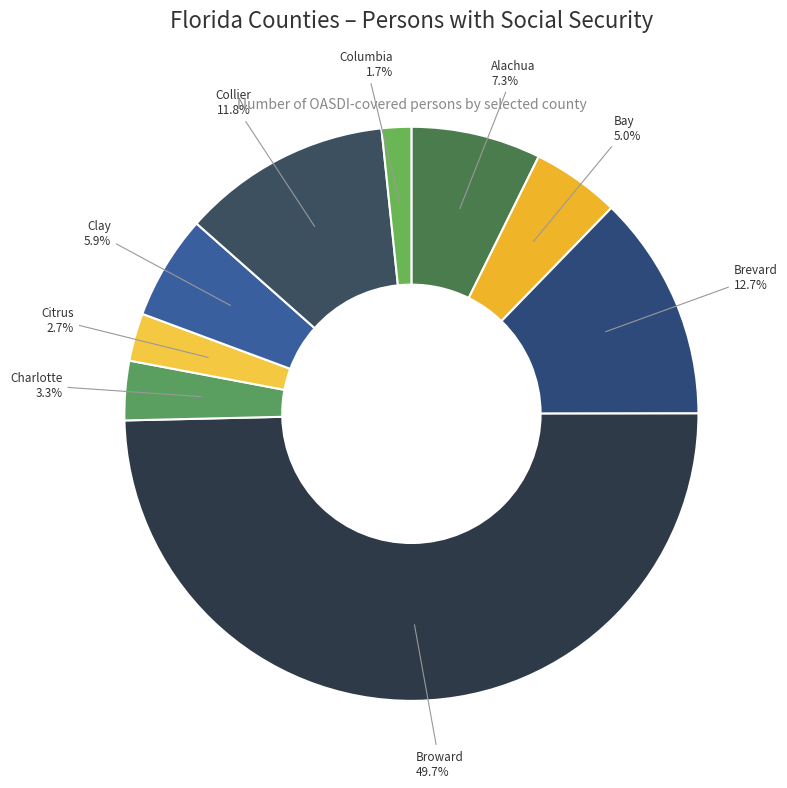

Does Charlotte represent more than half of the total?

No